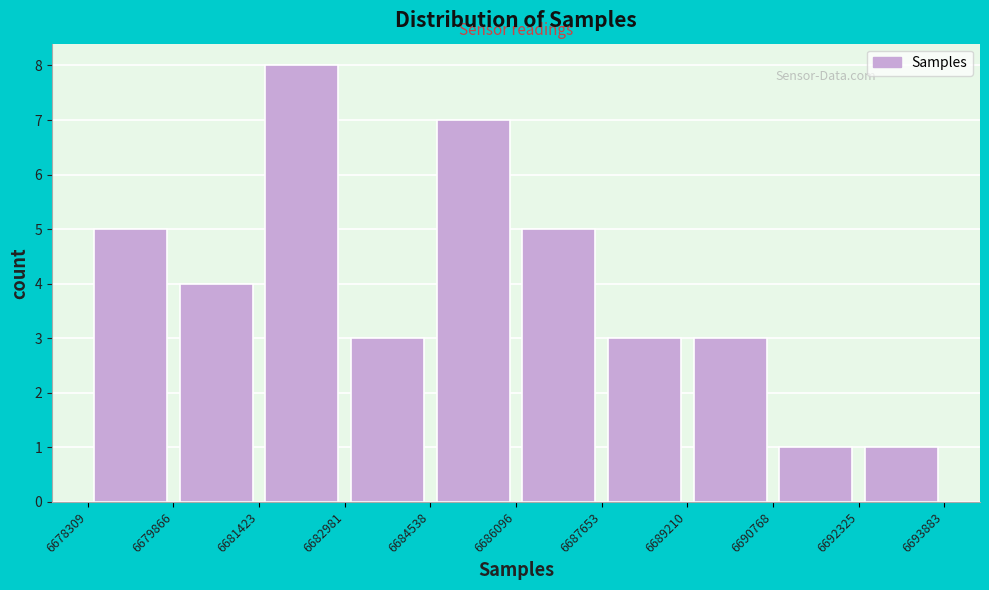

Reading left to right, list every bar in this chart as the range it spans on the x-axis followed by its height. The values are not printed on the chart, so give them approximately, as read against the axis.

6678309 to 6679866: 5
6679866 to 6681423: 4
6681423 to 6682981: 8
6682981 to 6684538: 3
6684538 to 6686096: 7
6686096 to 6687653: 5
6687653 to 6689210: 3
6689210 to 6690768: 3
6690768 to 6692325: 1
6692325 to 6693883: 1